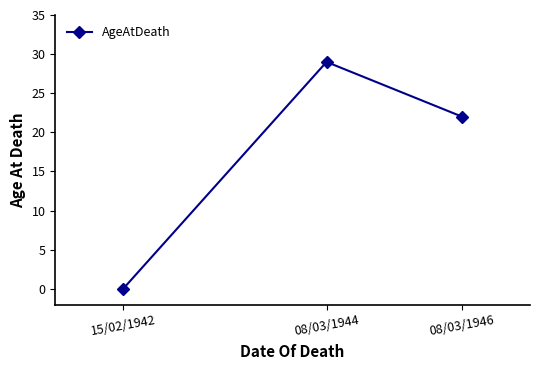

Which category has the highest value across all series?

08/03/1944